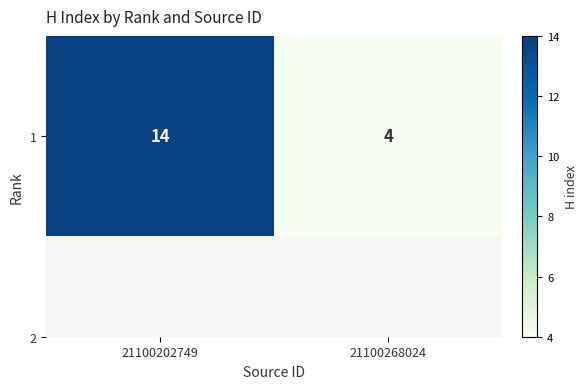

Reading left to right, what are all the values shown in this chart?

21100202749=14	21100268024=4